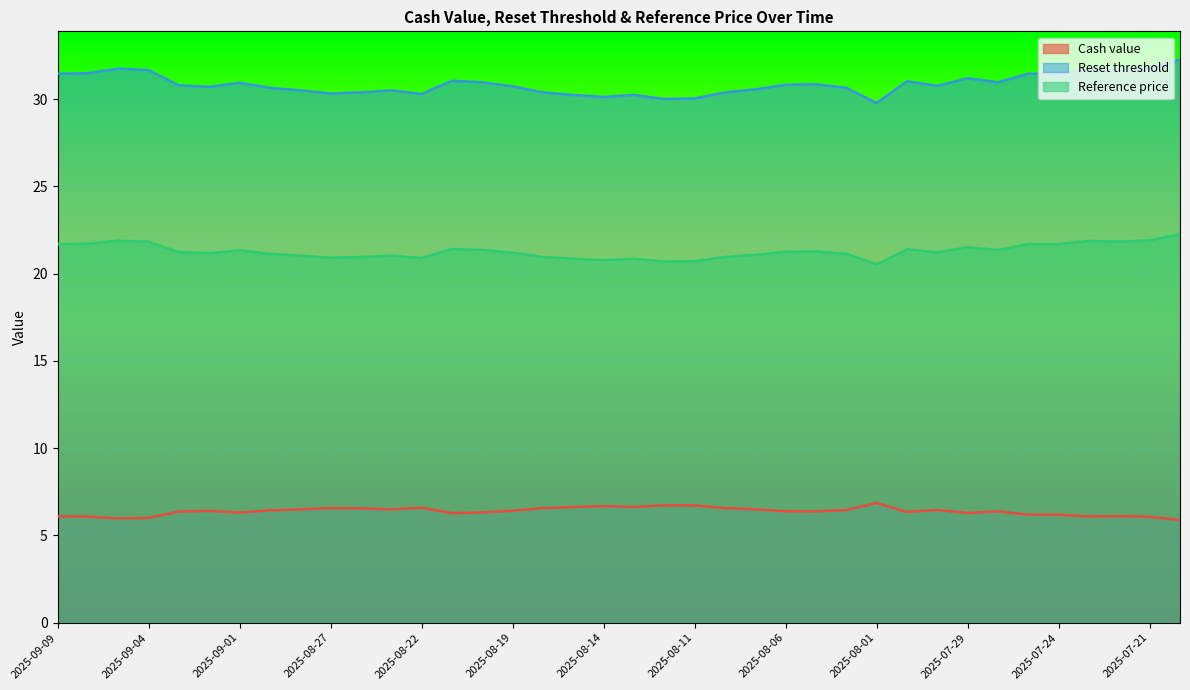

True or false: Cash value and Reset threshold intersect in this chart.

False